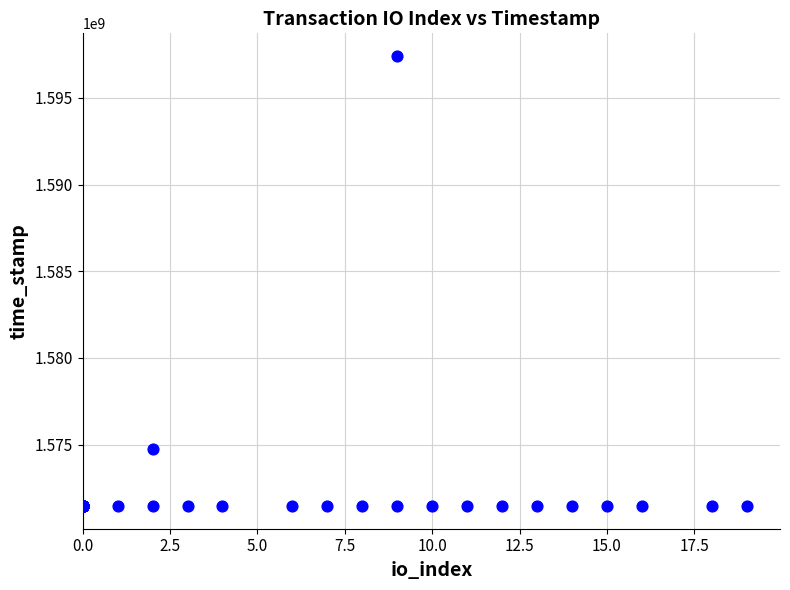

What Y value in the scatter plot is closest to 1584436652?

1574779027